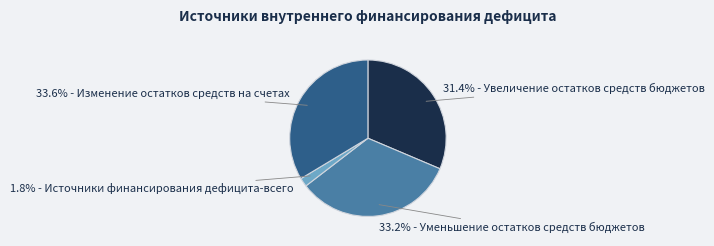

Does any single category account for the majority?

No